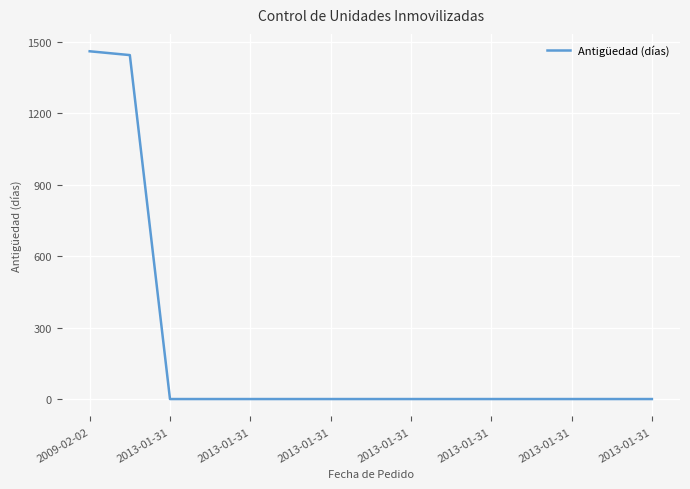

What is the maximum value shown in the chart?

1459